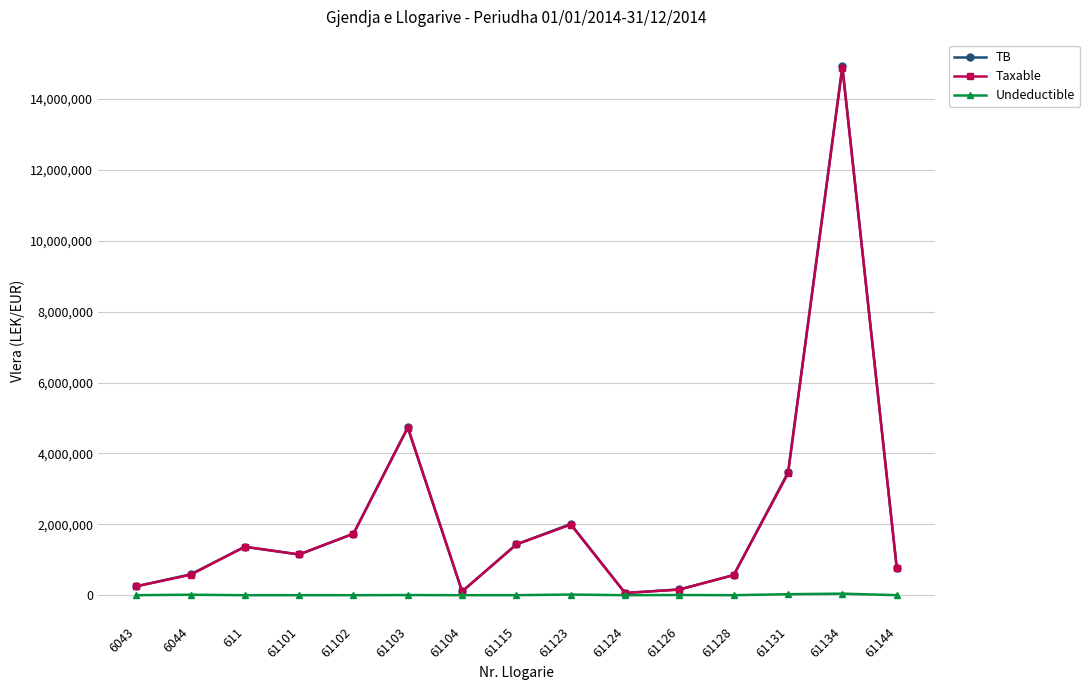

What is the label of the 1st point from the right?

61144